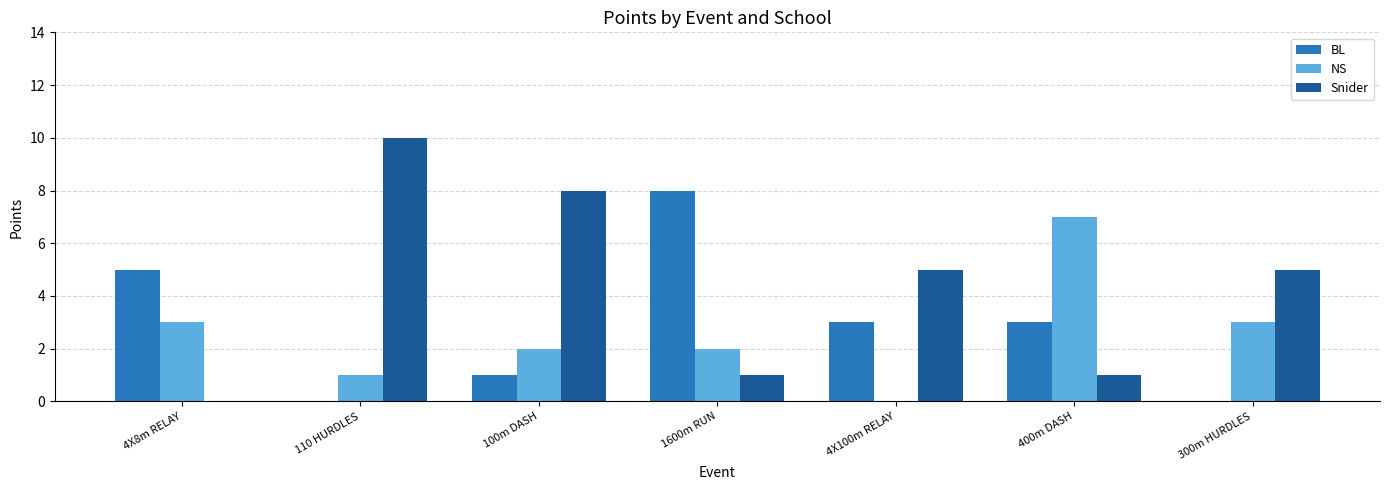

True or false: NS has a value of 1 at 300m HURDLES.

False